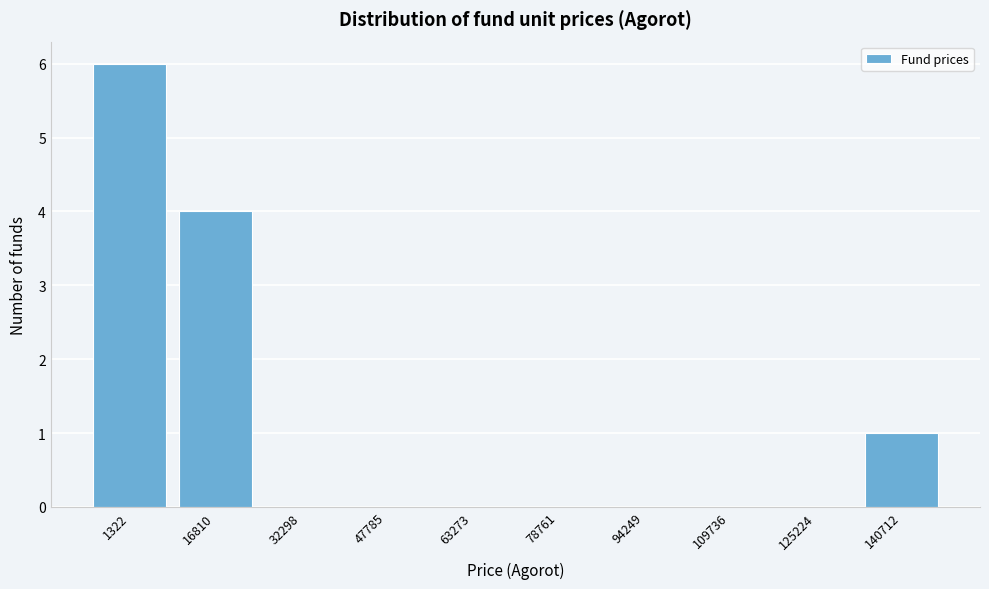

Reading right to left, what are all the values shown in this chart?

140712=1	125224=0	109736=0	94249=0	78761=0	63273=0	47785=0	32298=0	16810=4	1322=6